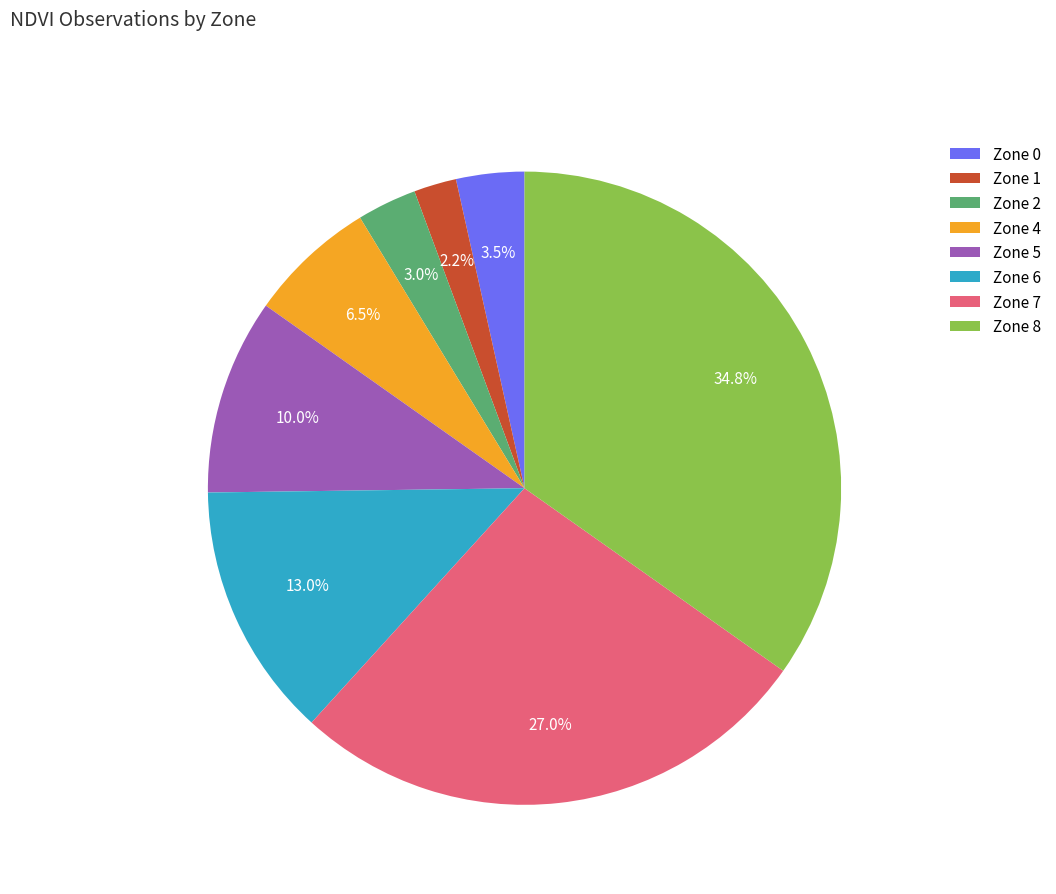

Is there any slice that represents more than half of the pie?

No